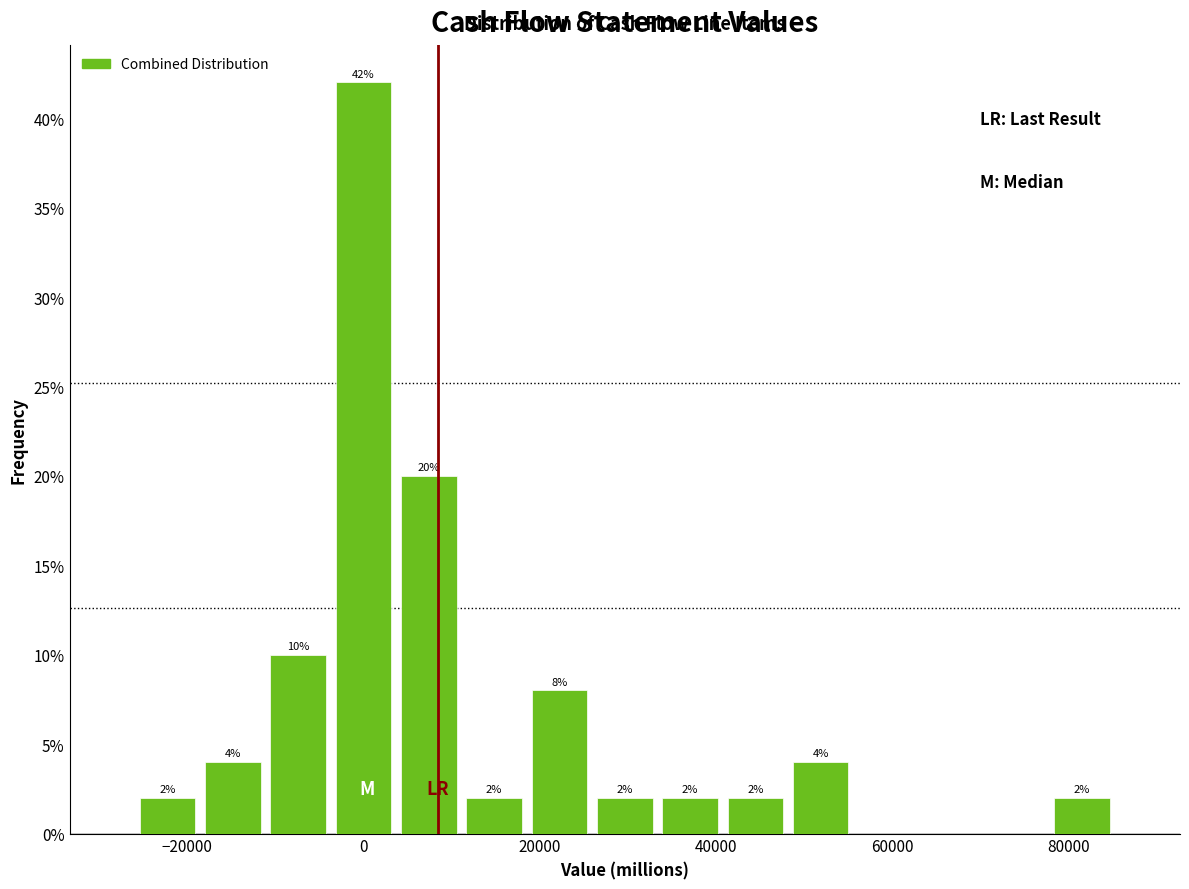

Read against the x-axis, roughly where is the centre of the tallest bar?

0